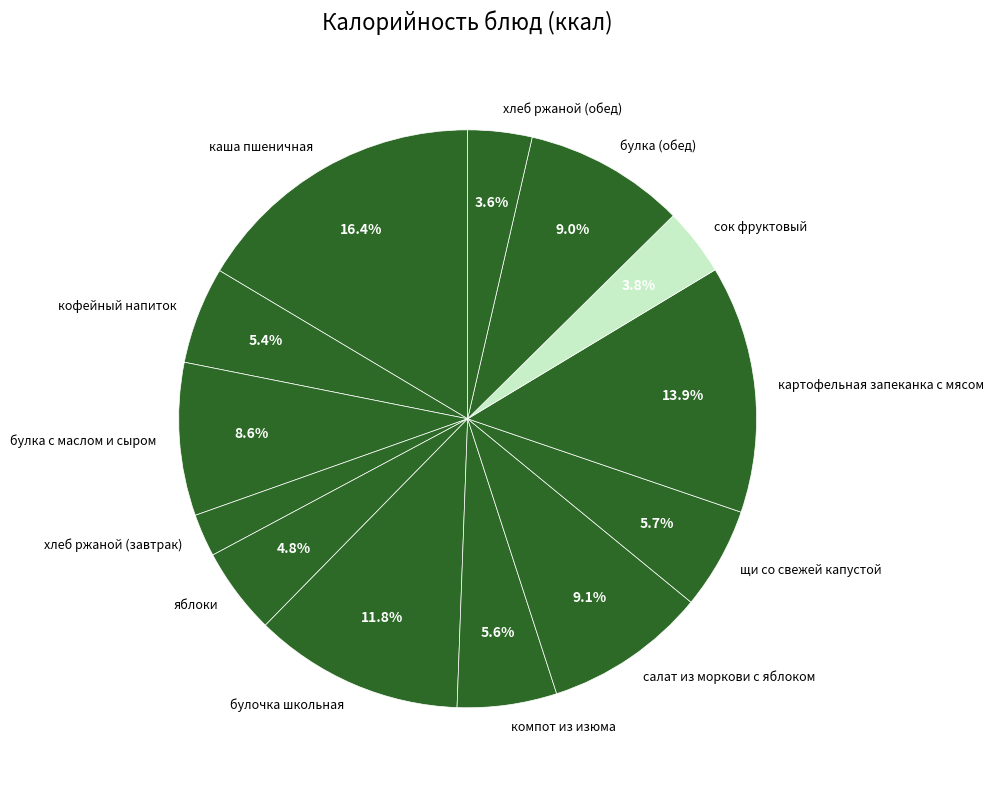

Count the number of slices in the pie.

13